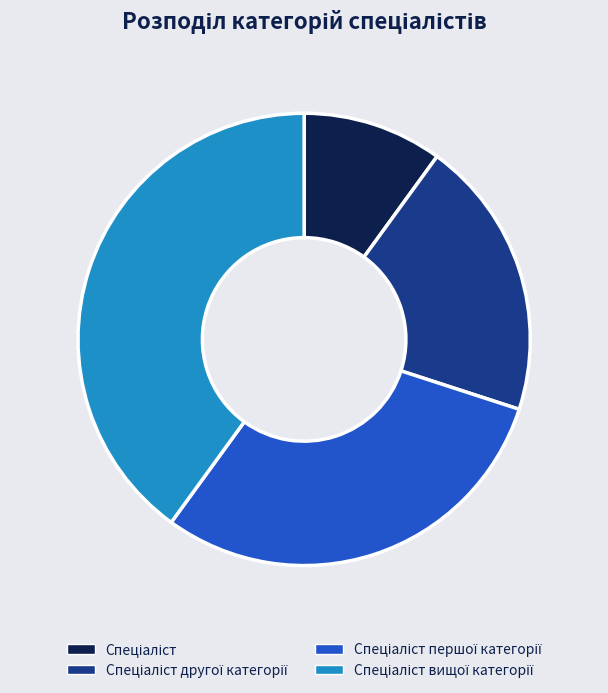

Is there a majority slice in this chart?

No